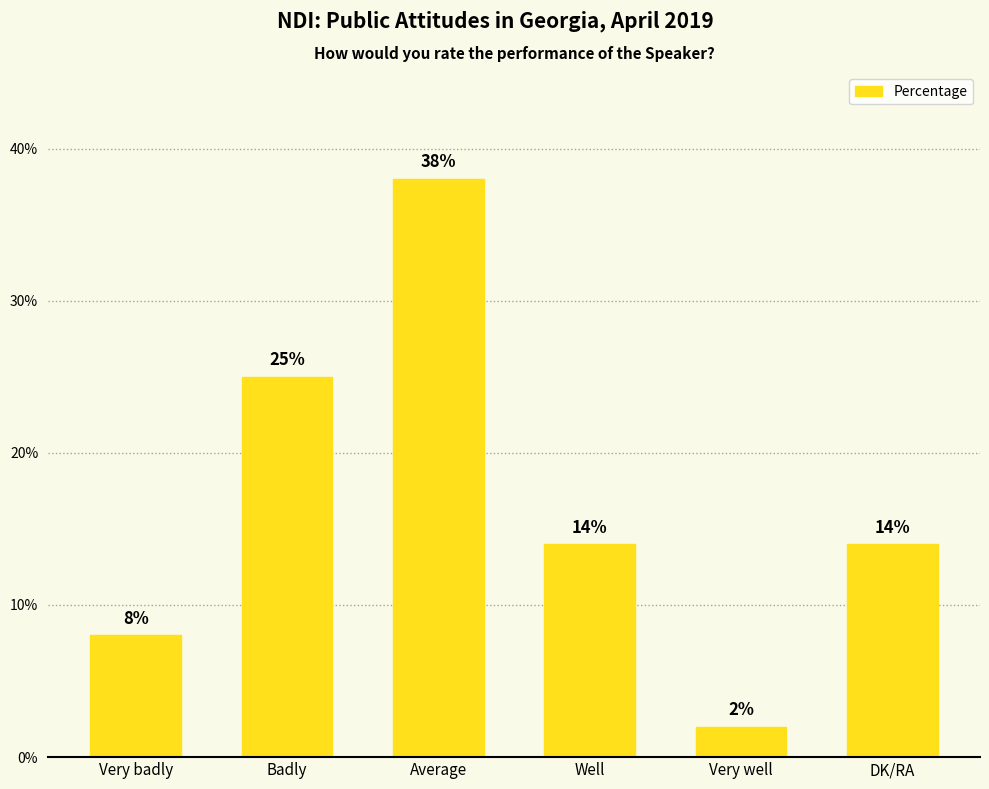

What is the sum of all values?

101